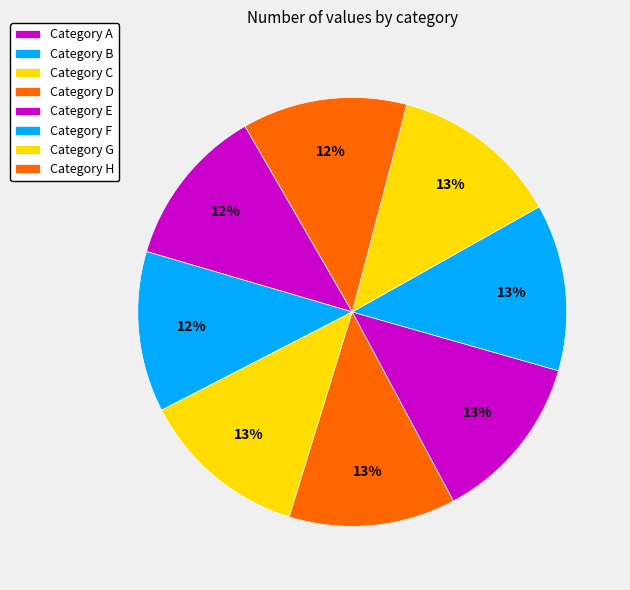

Count the number of slices in the pie.

8